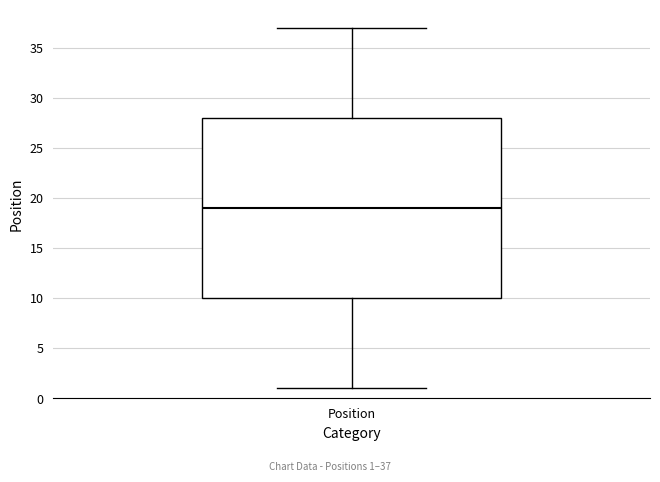

Read this box plot against the y-axis: the position of the median line, the range covered by the box, and the ends of both whiskers. The values are not printed on the chart, so give them approximately, as read against the axis.

median 19, box 10 to 28, whiskers 1 to 37